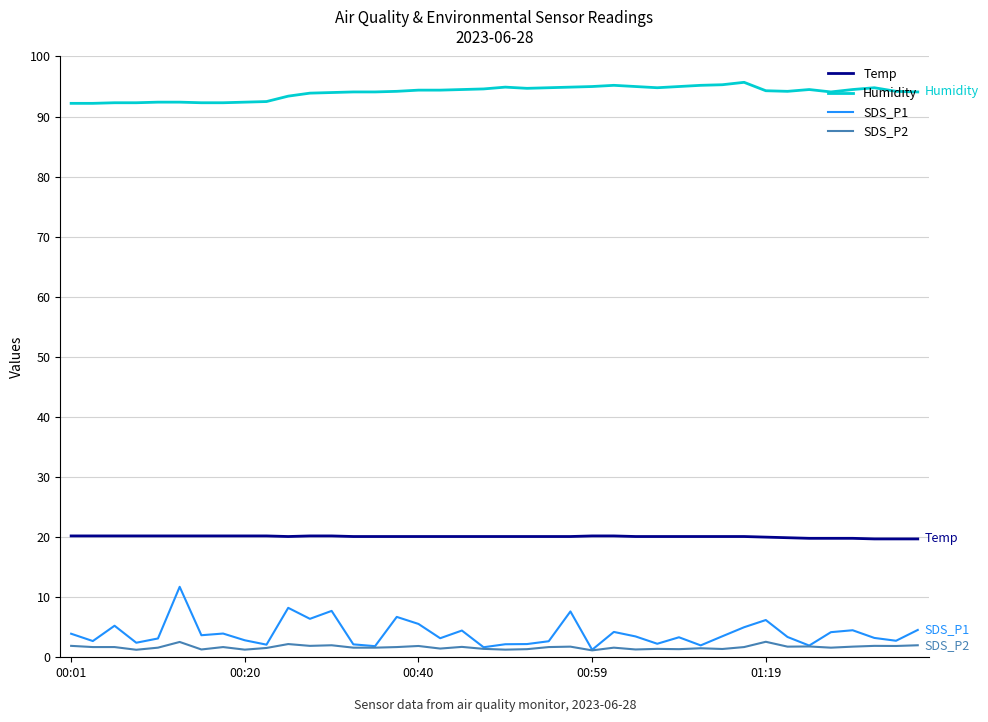

Which series has the largest total across all categories?

Humidity